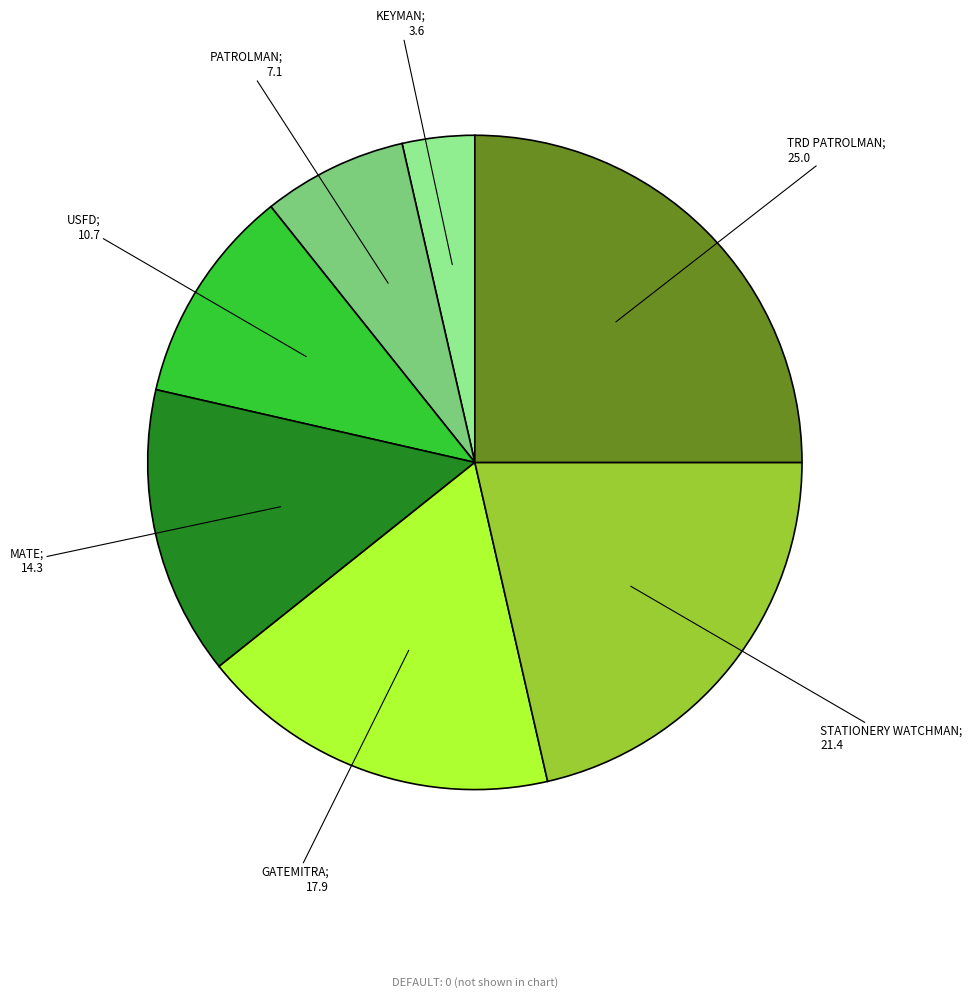

Does any single category account for the majority?

No